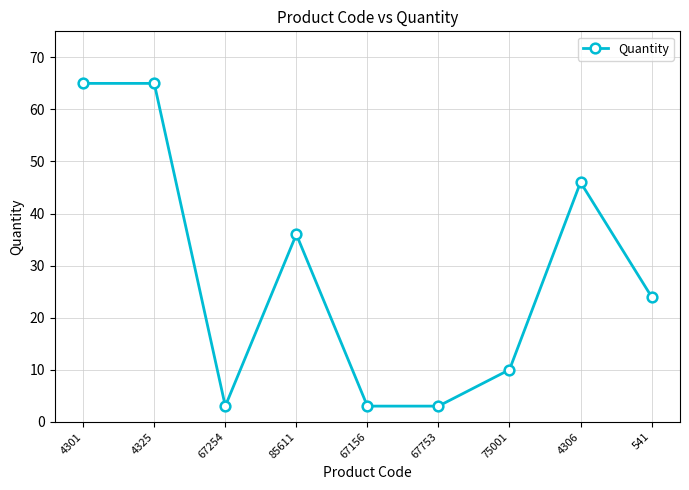

Reading right to left, transcribe all the data shown in this chart.

541=24	4306=46	75001=10	67753=3	67156=3	85611=36	67254=3	4325=65	4301=65